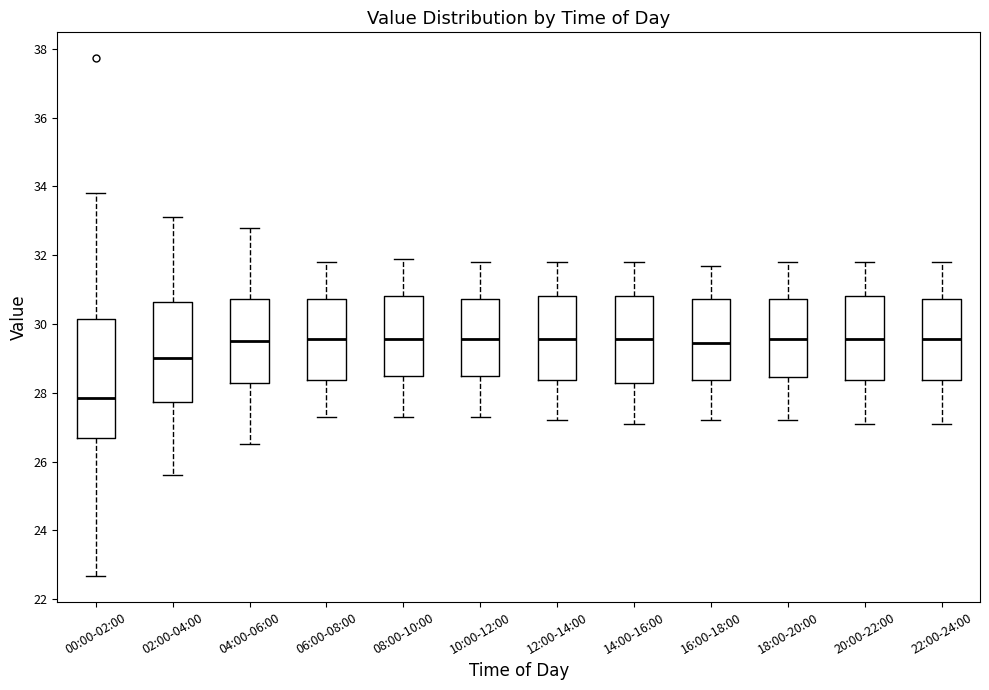

Reading left to right, transcribe this box plot: for each box, give where its median line is, the range the box spans, and where its two whiskers end, as read against the y-axis. The values are not printed on the chart, so give them approximately, as read against the axis.

00:00-02:00: median 27.8, box 26.6 to 30.2, whiskers 22.6 to 33.8
02:00-04:00: median 29.0, box 27.8 to 30.6, whiskers 25.6 to 33.2
04:00-06:00: median 29.6, box 28.2 to 30.8, whiskers 26.6 to 32.8
06:00-08:00: median 29.6, box 28.4 to 30.8, whiskers 27.4 to 31.8
08:00-10:00: median 29.6, box 28.4 to 30.8, whiskers 27.4 to 32.0
10:00-12:00: median 29.6, box 28.4 to 30.8, whiskers 27.4 to 31.8
12:00-14:00: median 29.6, box 28.4 to 30.8, whiskers 27.2 to 31.8
14:00-16:00: median 29.6, box 28.2 to 30.8, whiskers 27.2 to 31.8
16:00-18:00: median 29.4, box 28.4 to 30.8, whiskers 27.2 to 31.8
18:00-20:00: median 29.6, box 28.4 to 30.8, whiskers 27.2 to 31.8
20:00-22:00: median 29.6, box 28.4 to 30.8, whiskers 27.2 to 31.8
22:00-24:00: median 29.6, box 28.4 to 30.8, whiskers 27.2 to 31.8